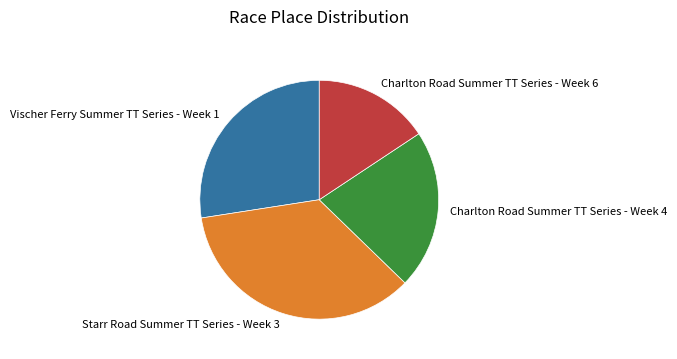

True or false: Charlton Road Summer TT Series - Week 6 accounts for 23% of the total.

False